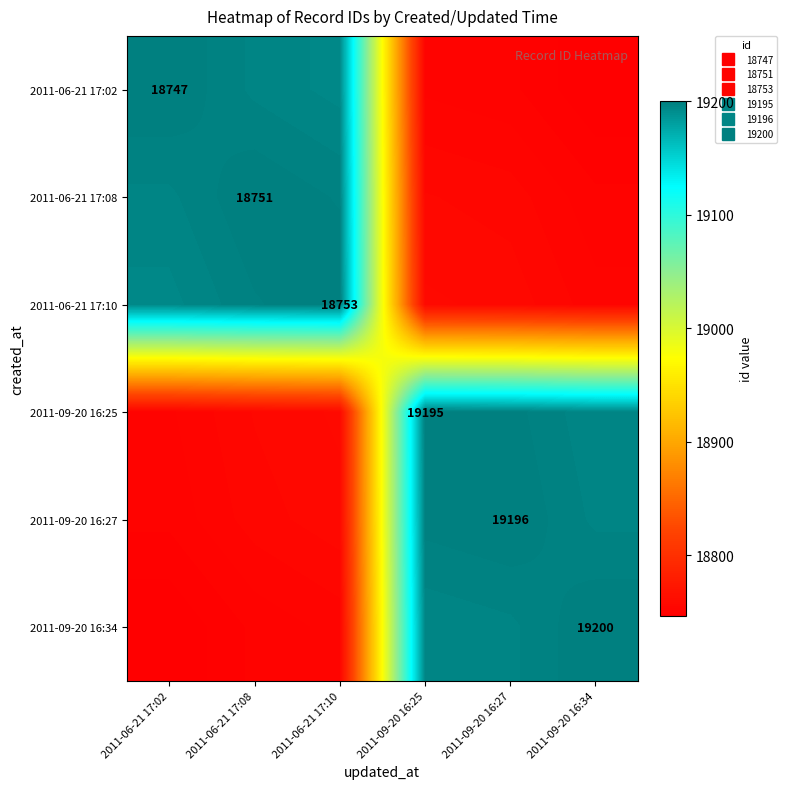

Where does the 2011-06-21 17:08 series first go above 19196?

2011-06-21 17:08